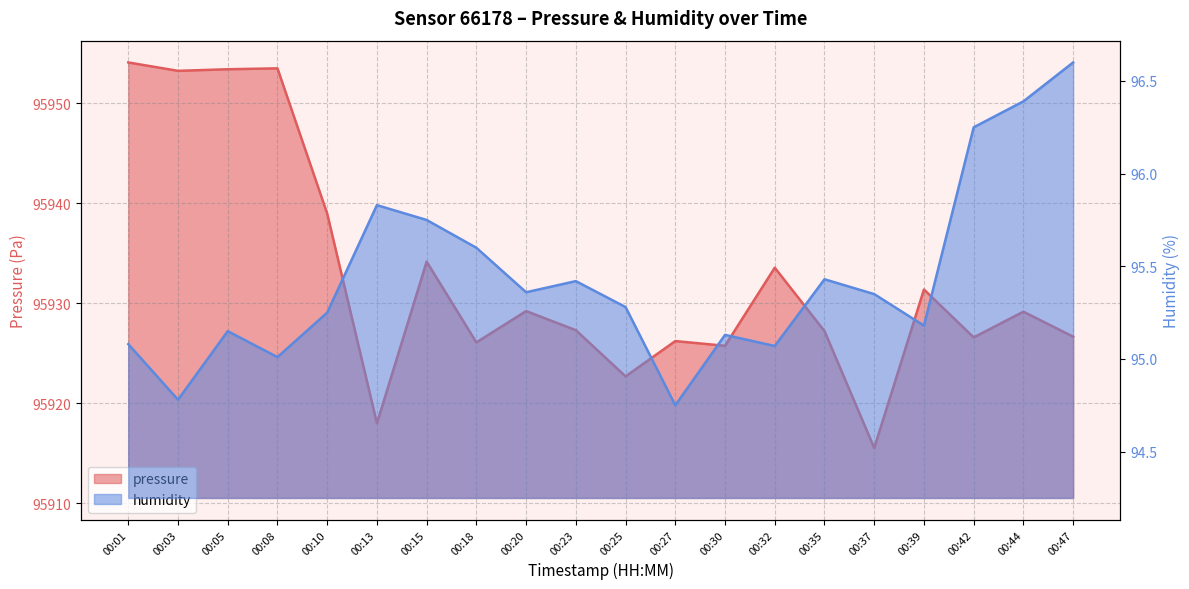

Which series changed the most between 00:13 and 00:27?

pressure